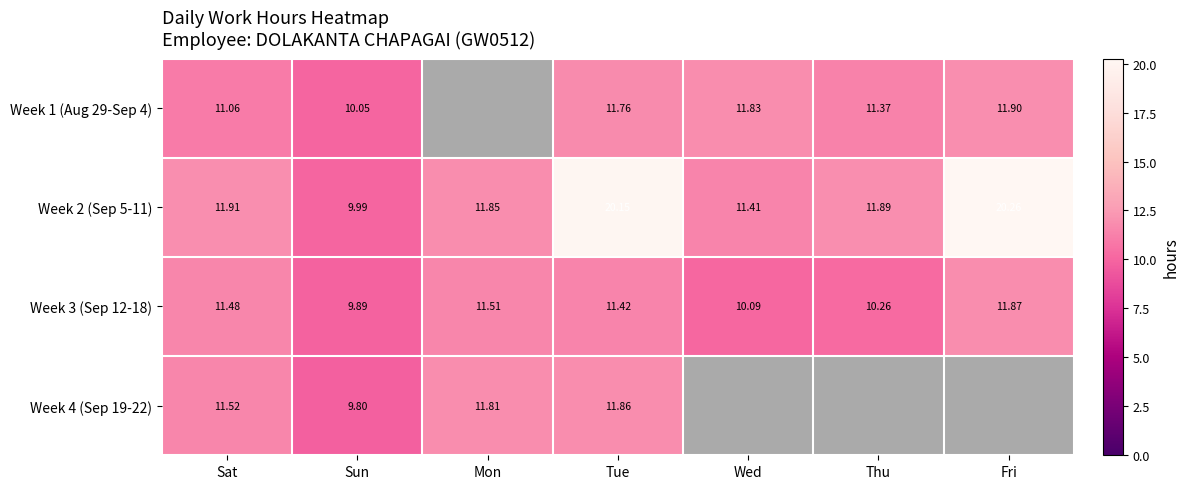

At which label does Week 3 (Sep 12-18) first exceed 11?

Sat